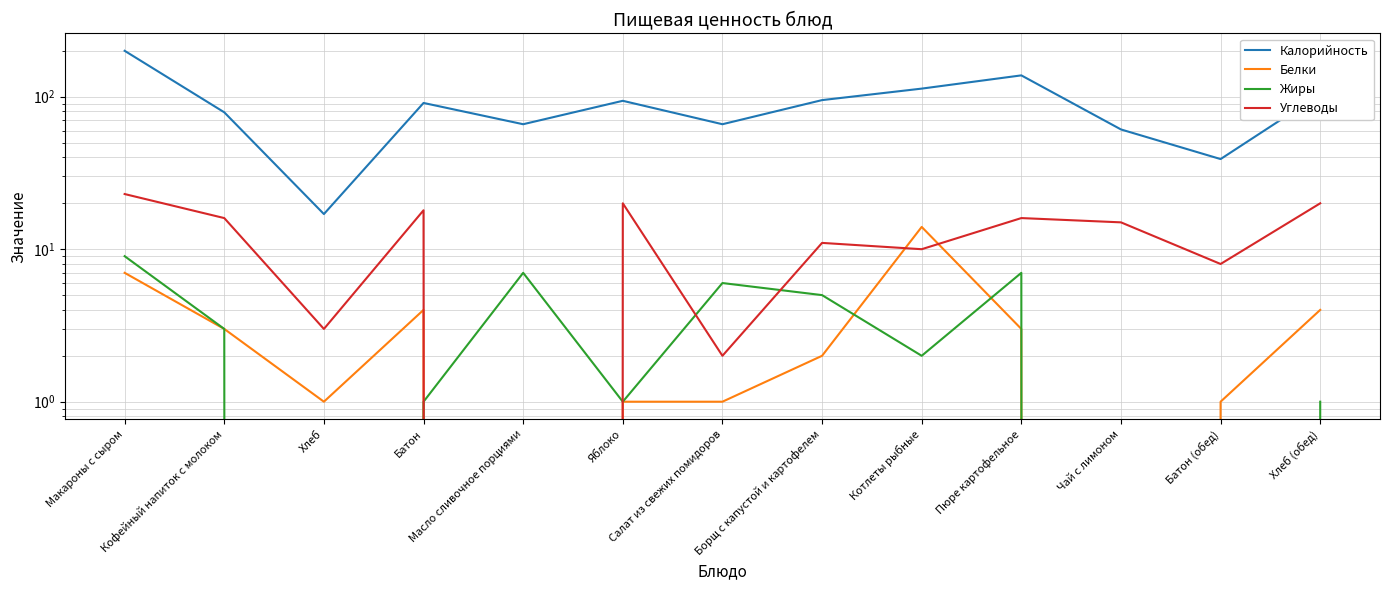

Which category has the lowest value in the Углеводы series?

Масло сливочное порциями